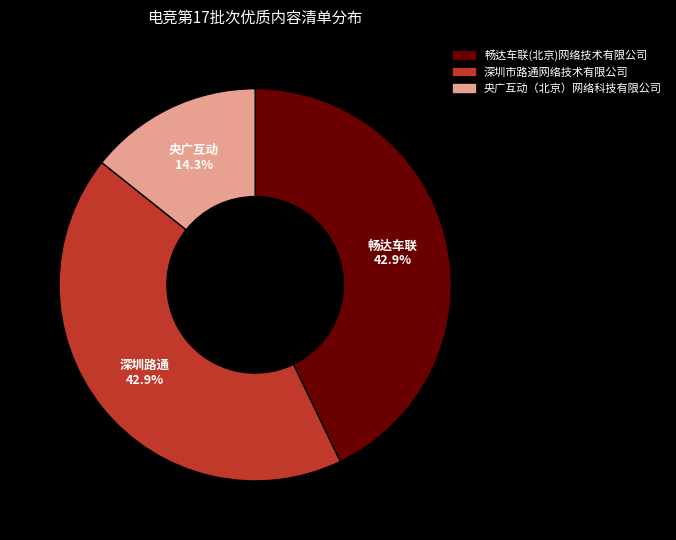

Between 畅达车联(北京)网络技术有限公司 and 央广互动（北京）网络科技有限公司, which is larger?

畅达车联(北京)网络技术有限公司